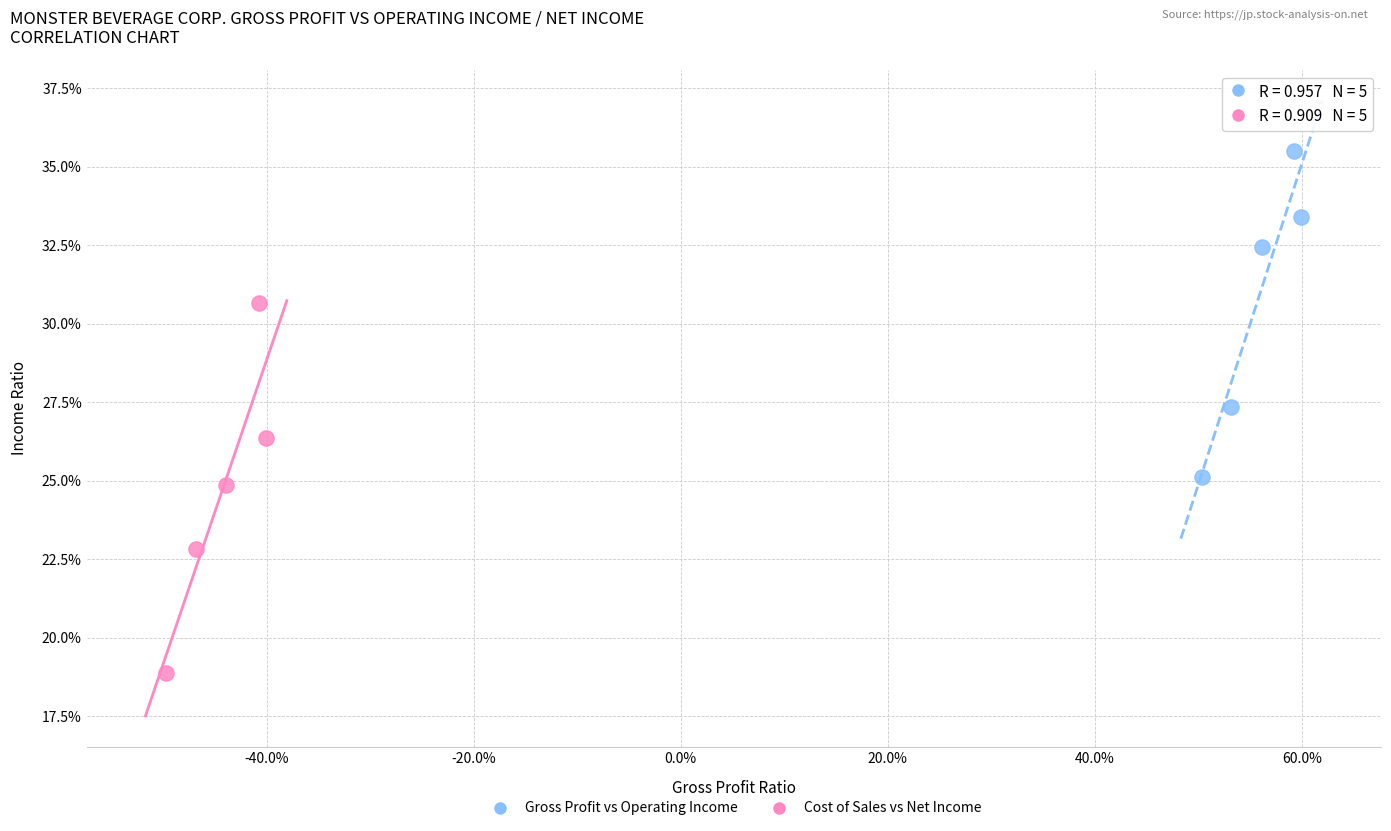

Which series reaches the maximum Y coordinate?

Gross Profit vs Operating Income